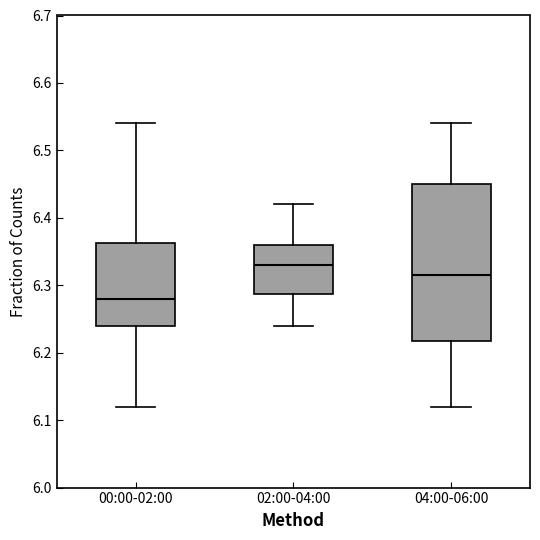

Comparing the boxes themselves (not the whiskers), which one is the tallest?

04:00-06:00